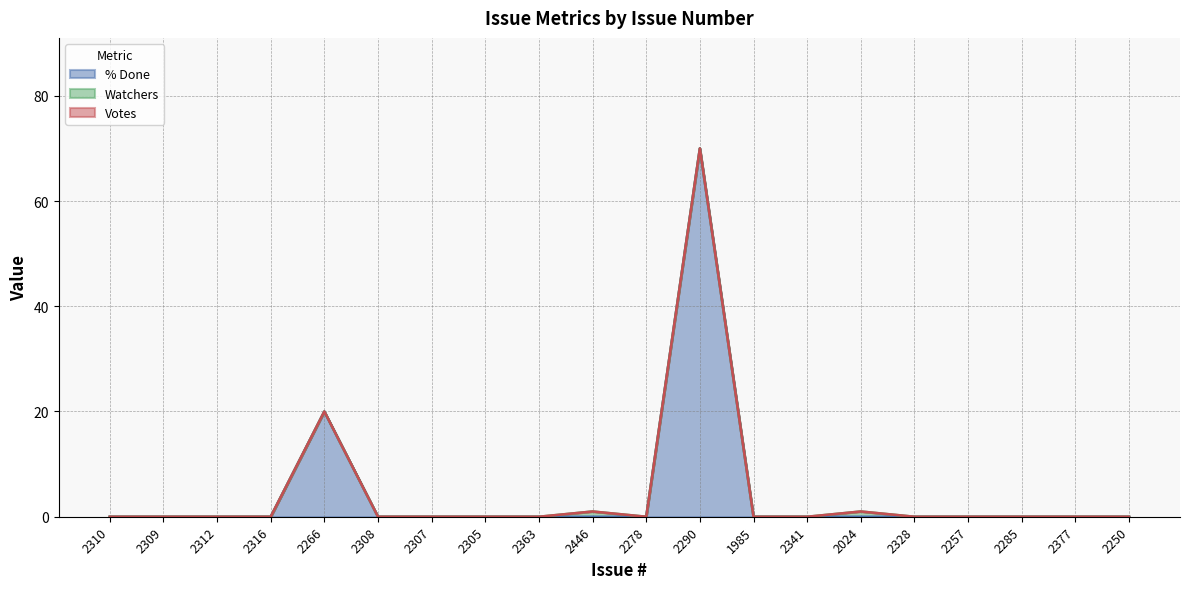

True or false: % Done has more than 0 points higher than both neighbors.

True